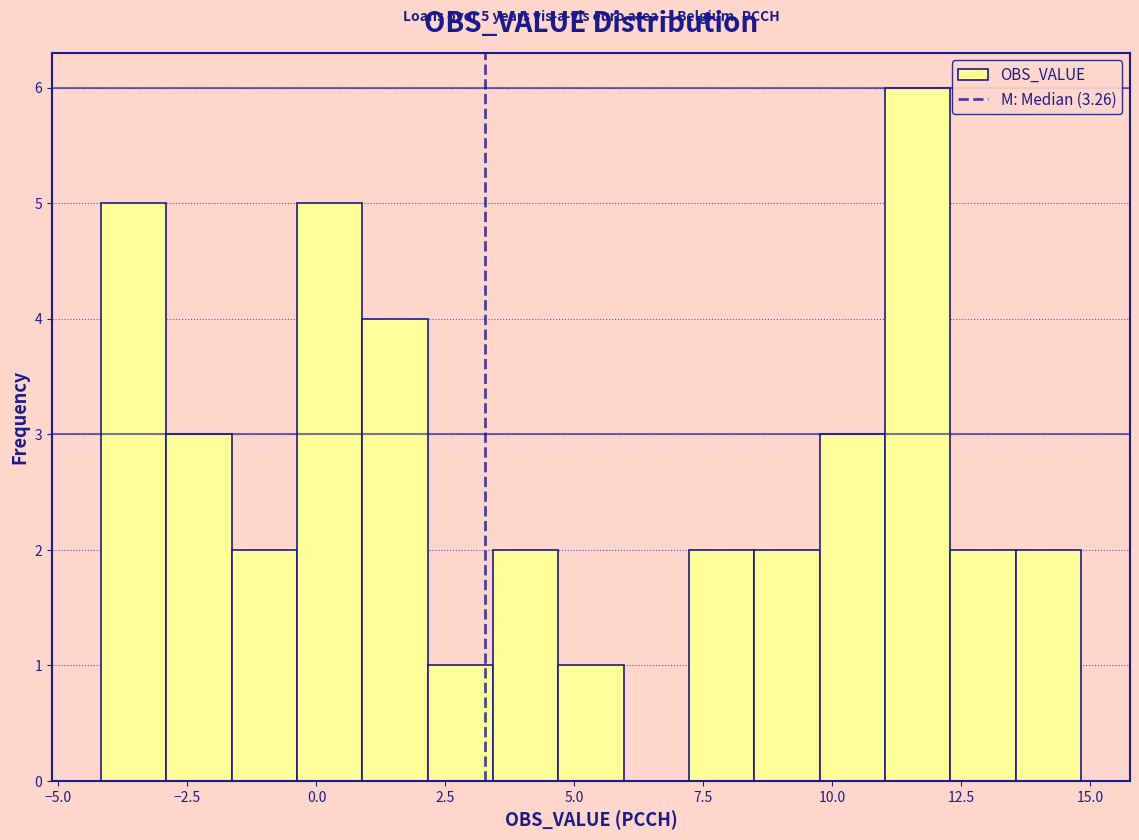

Around what value on the x-axis is the tallest bar? Give the approximate position of its centre, as read against the axis.

11.5